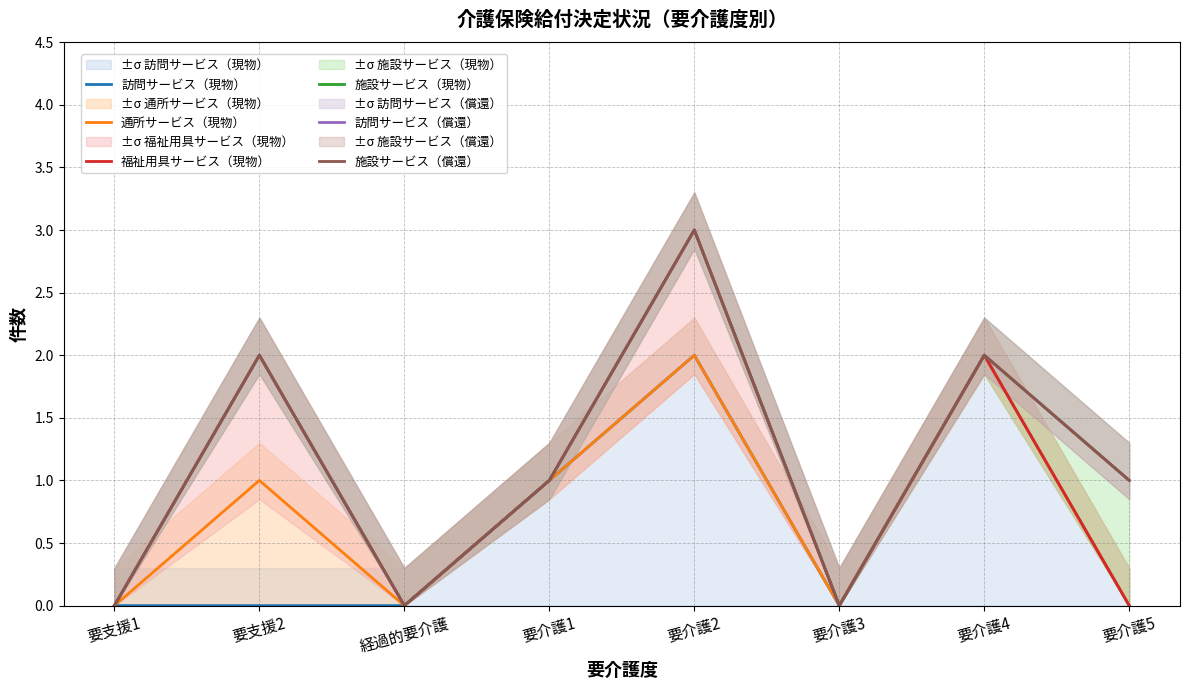

Count the 訪問サービス（現物） values in the range 0 to 2.

8